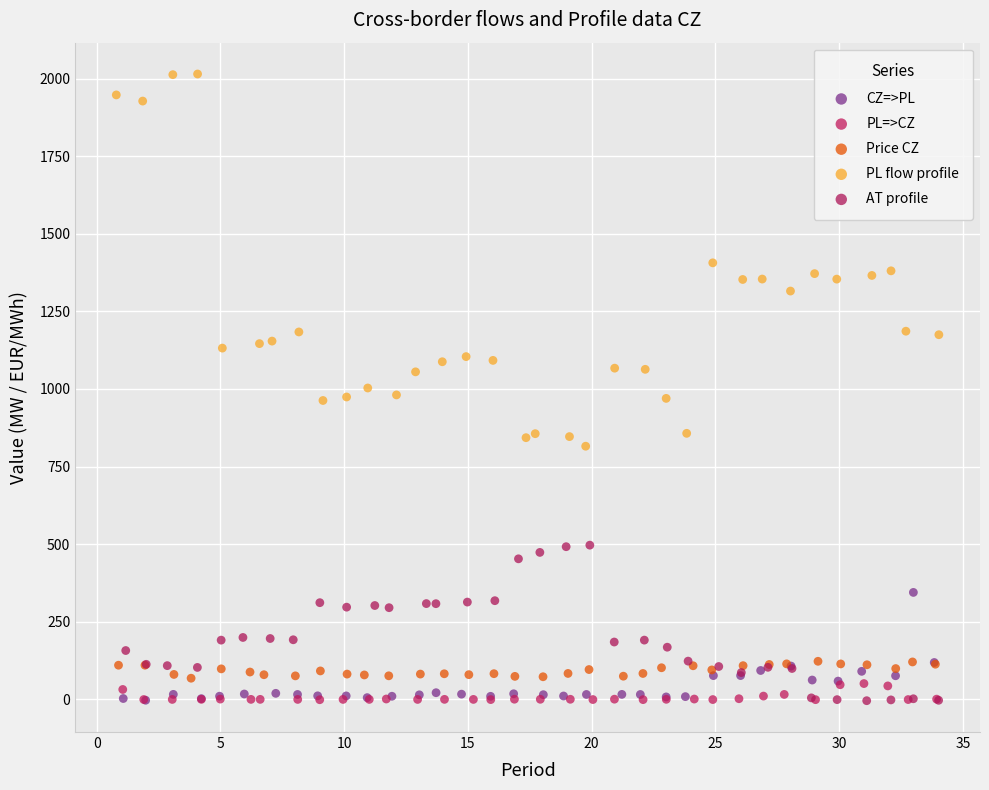

Which series has the largest Y range (max minus min)?

PL flow profile